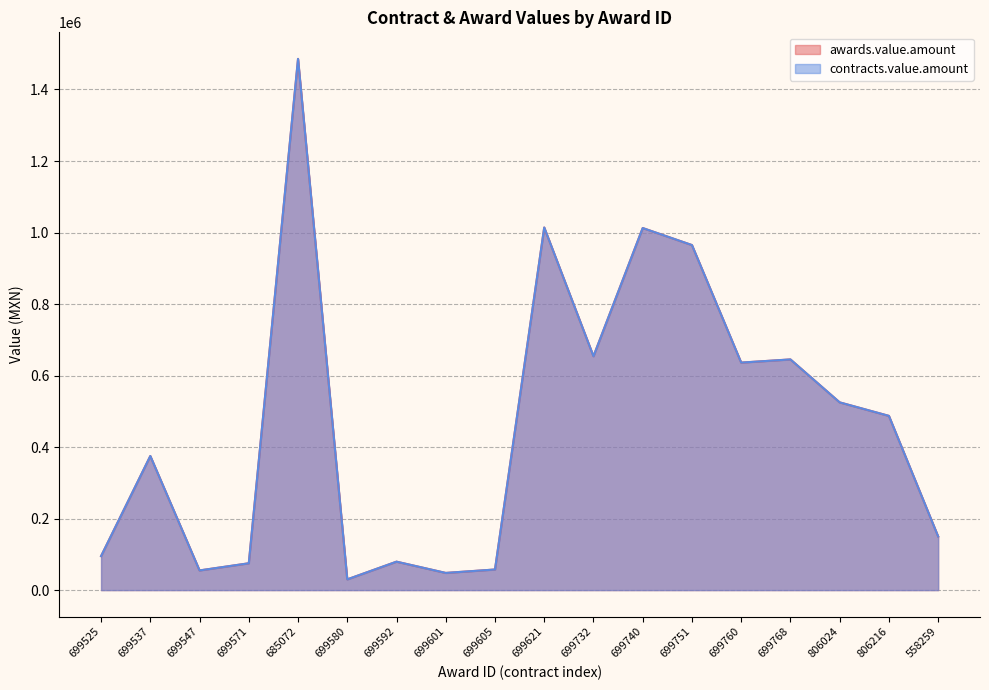

At which label does awards.value.amount reach its minimum?

699580